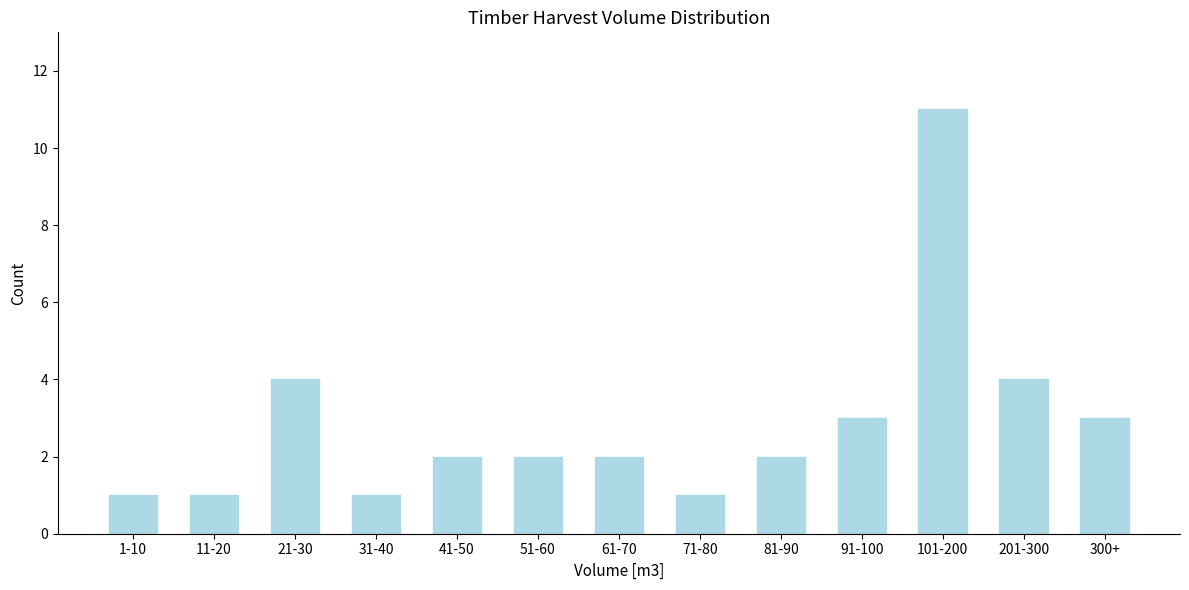

Reading left to right, what are all the values shown in this chart?

1	1	4	1	2	2	2	1	2	3	11	4	3